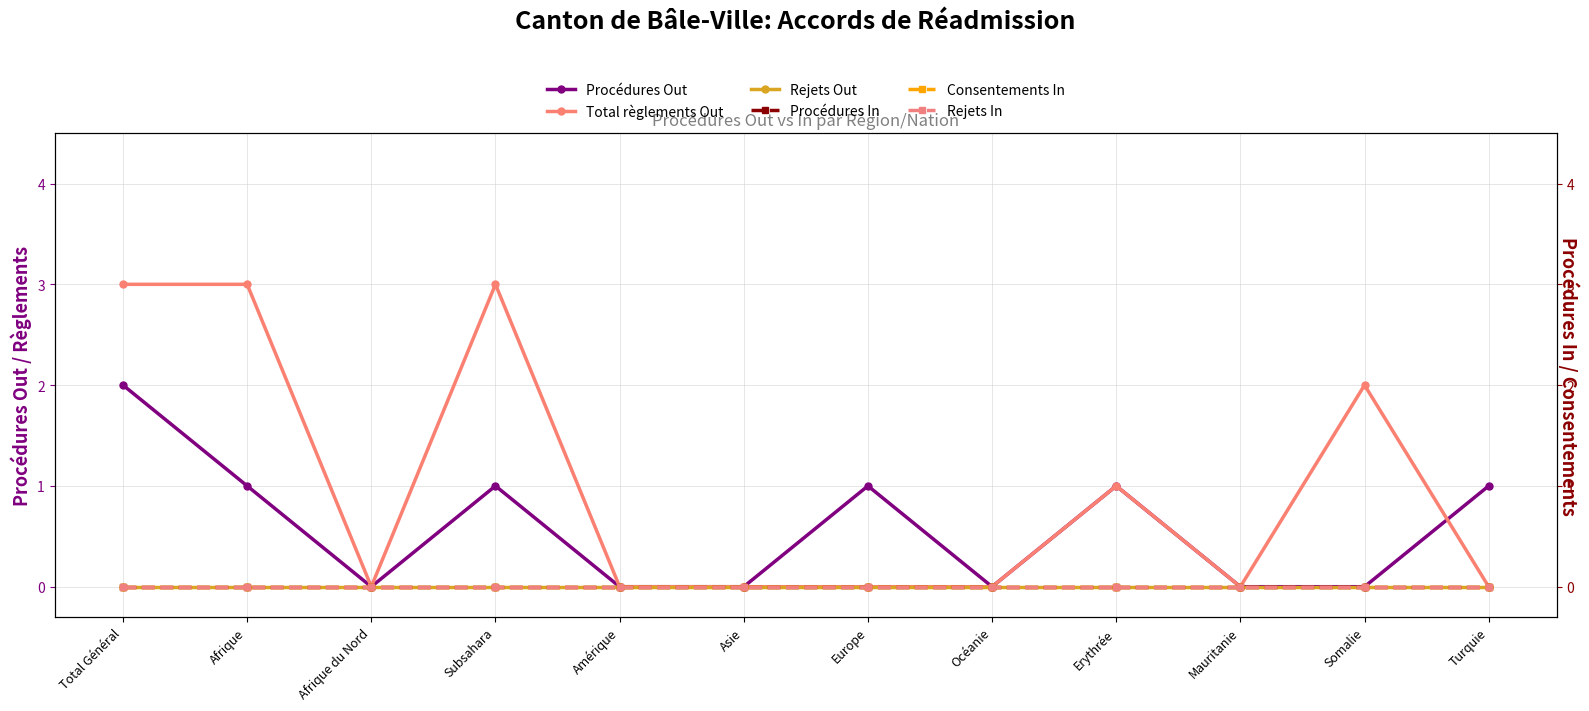

At Amérique, list the series in order from smallest to largest.

Procédures Out, Total règlements Out, Rejets Out, Procédures In, Consentements In, Rejets In